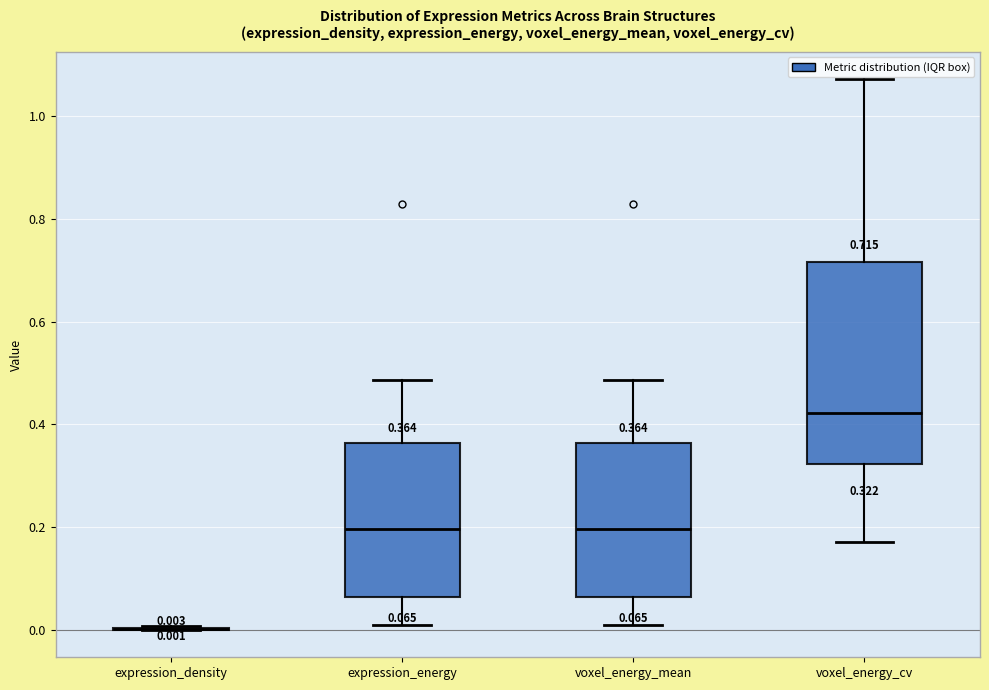

Which box is the tallest, from its lower edge to its upper edge?

voxel_energy_cv